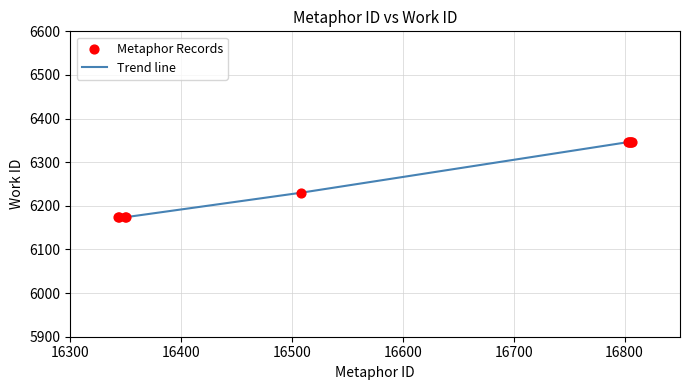

What is the difference between the maximum and minimum values?

172